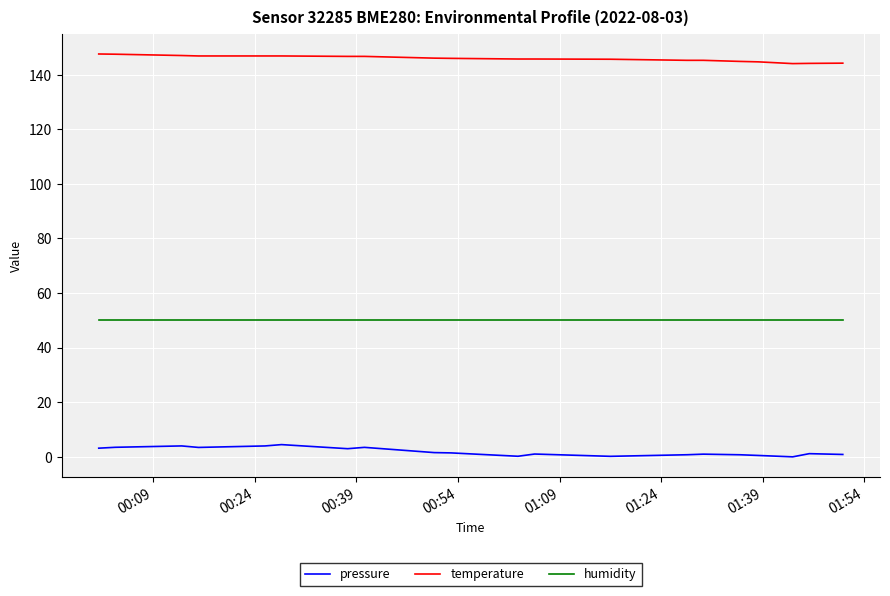

What is the lowest value of the temperature series?

144.1